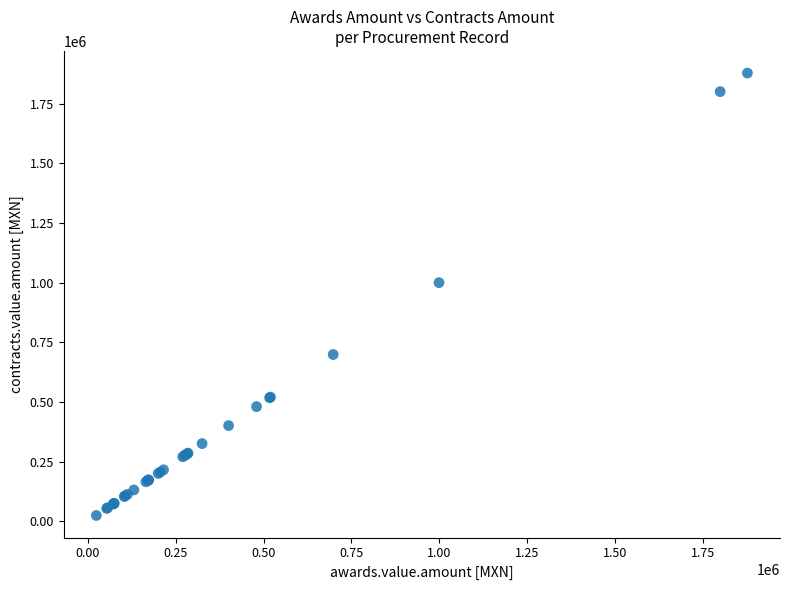

What Y value in the scatter plot is closest to 950850?

999529.8